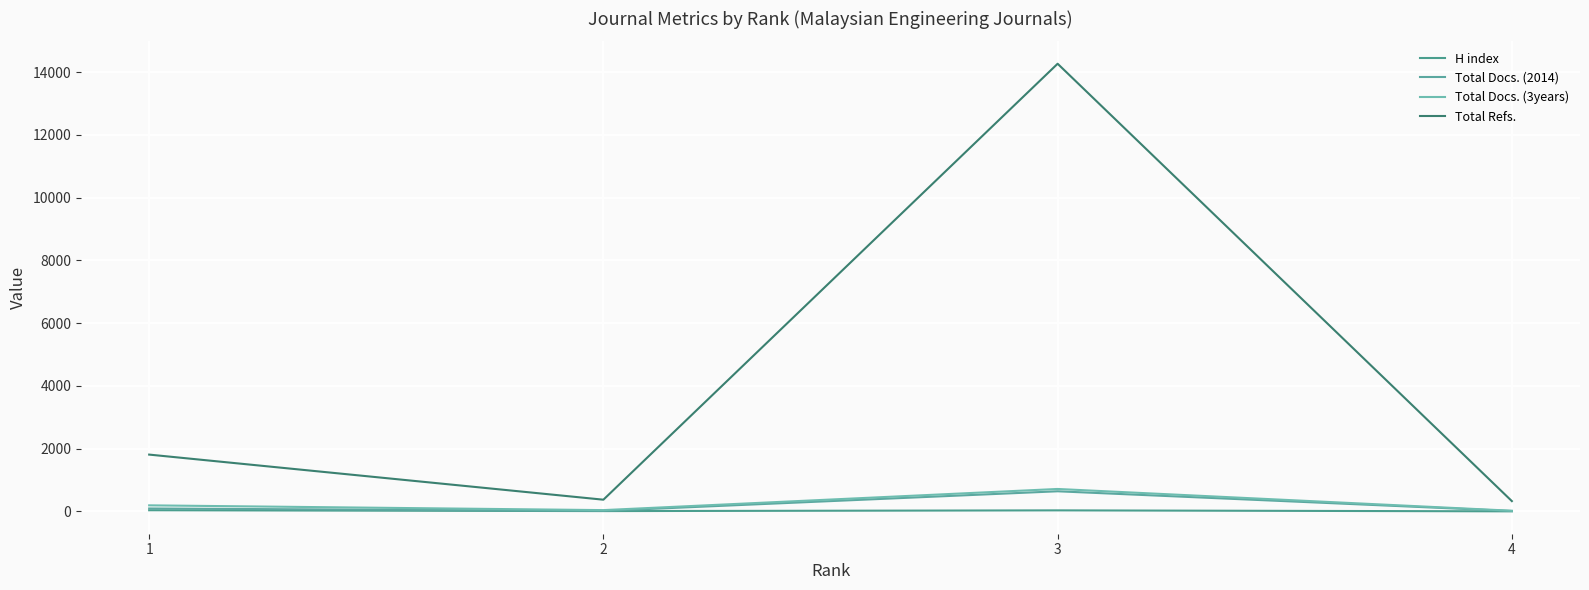

What is the total value across all series at 1?

2141